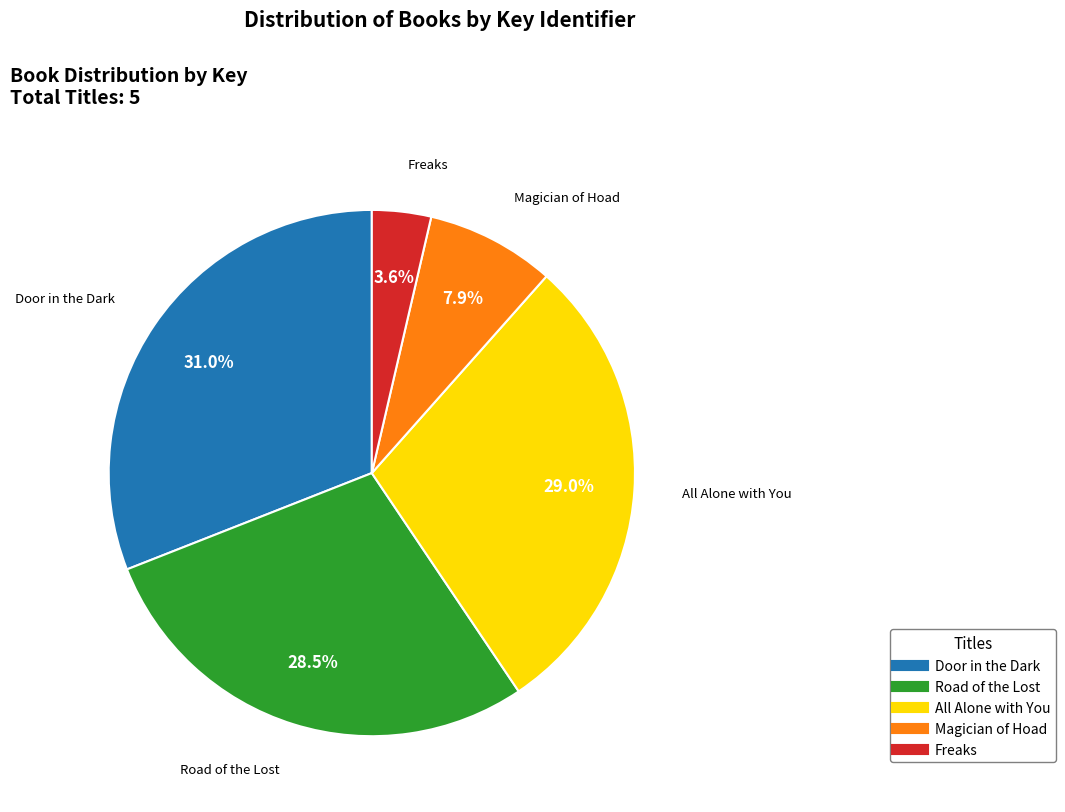

Which has a higher value, All Alone with You or Door in the Dark?

Door in the Dark